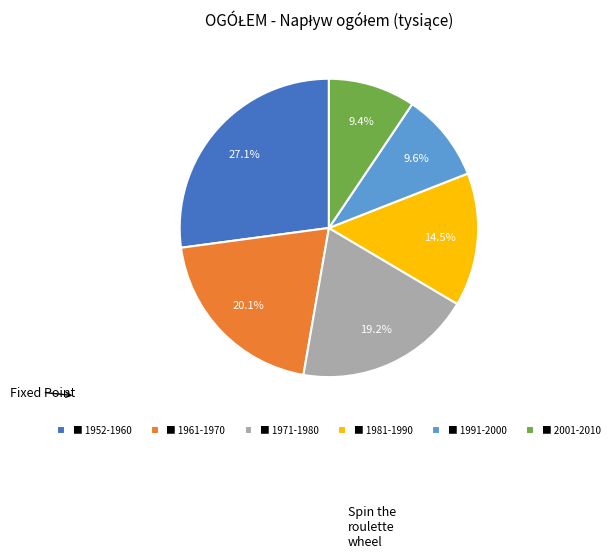

To the nearest percent, what is the average slice percentage?

17%